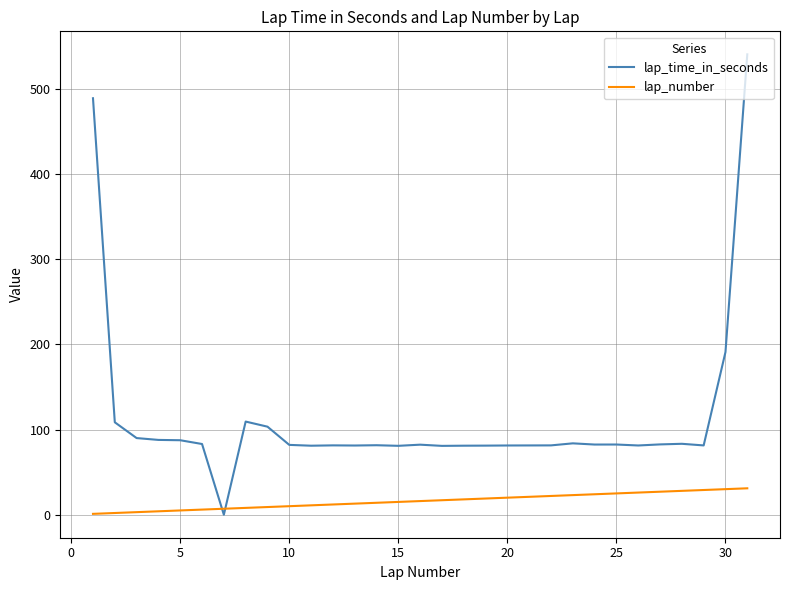

Which series has the largest total across all categories?

lap_time_in_seconds